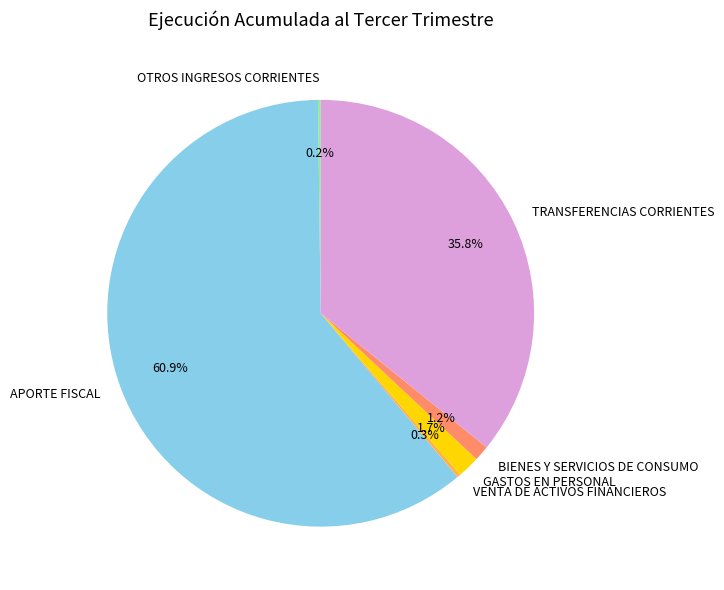

What is the total percentage of BIENES Y SERVICIOS DE CONSUMO and TRANSFERENCIAS CORRIENTES?

37.0%